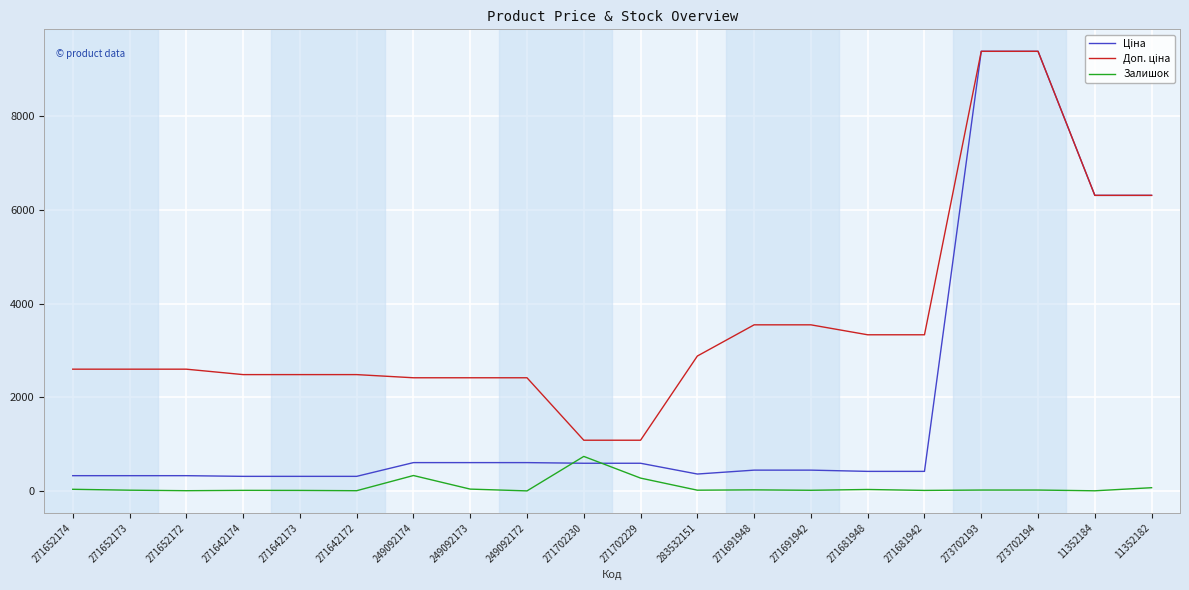

At which label is Залишок closest to 368?

249092174